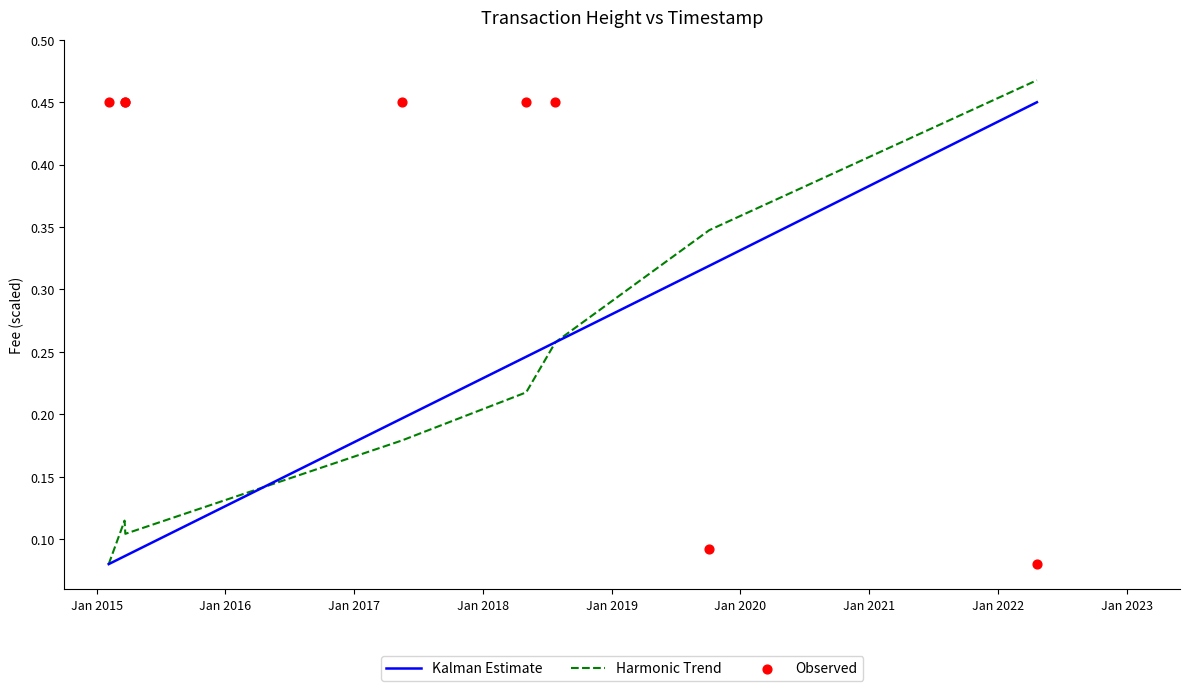

Which series has the largest Y range (max minus min)?

Harmonic Trend